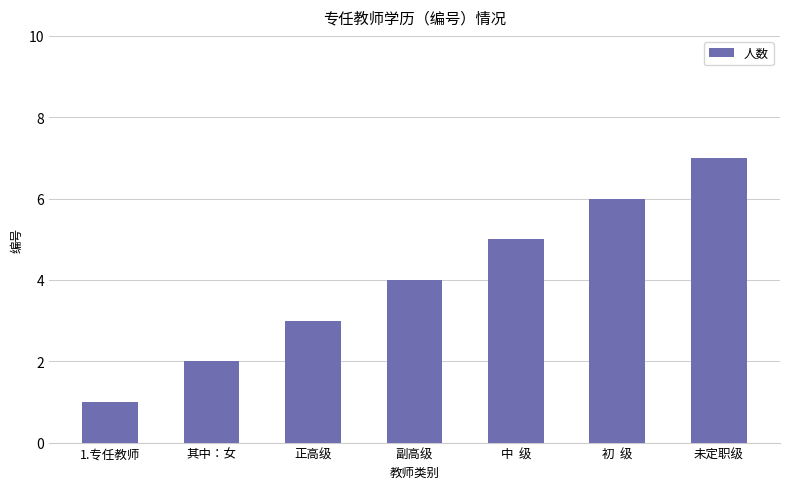

What is the greatest value displayed?

7